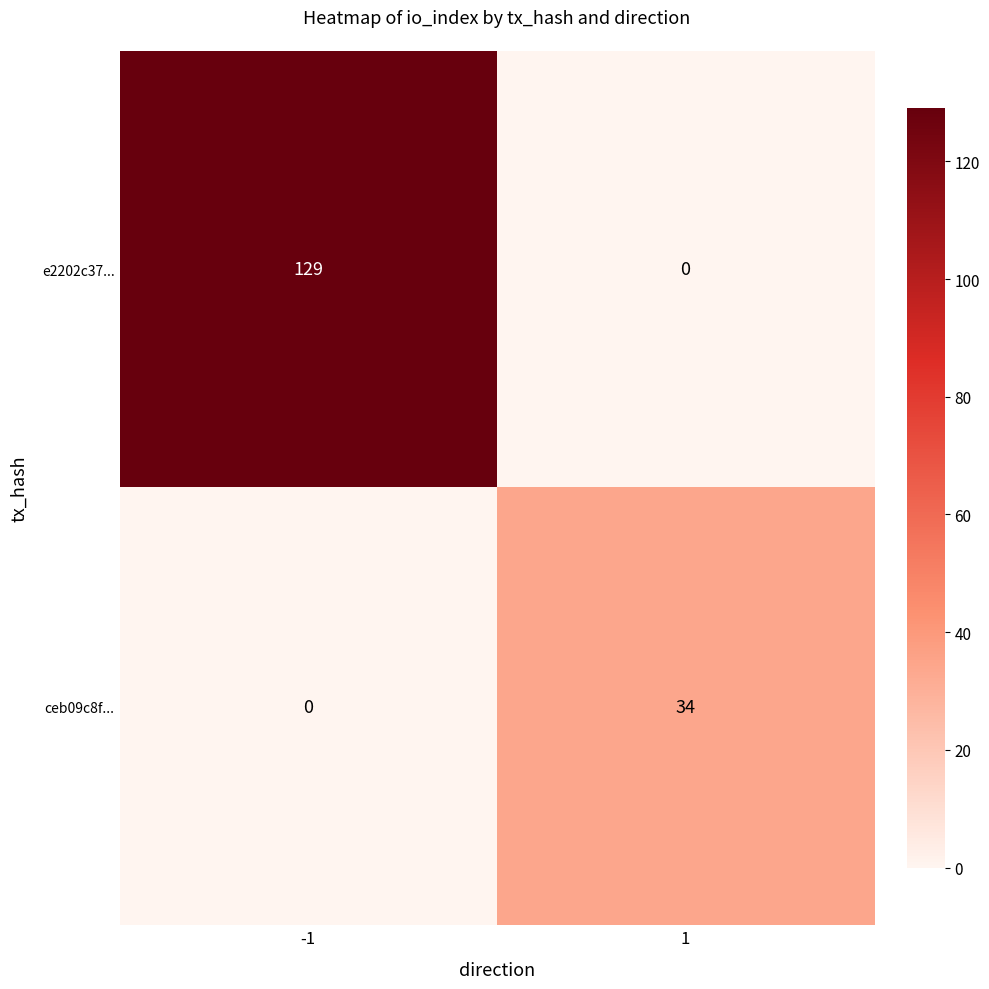

Which series changed the most between -1 and 1?

e2202c37...